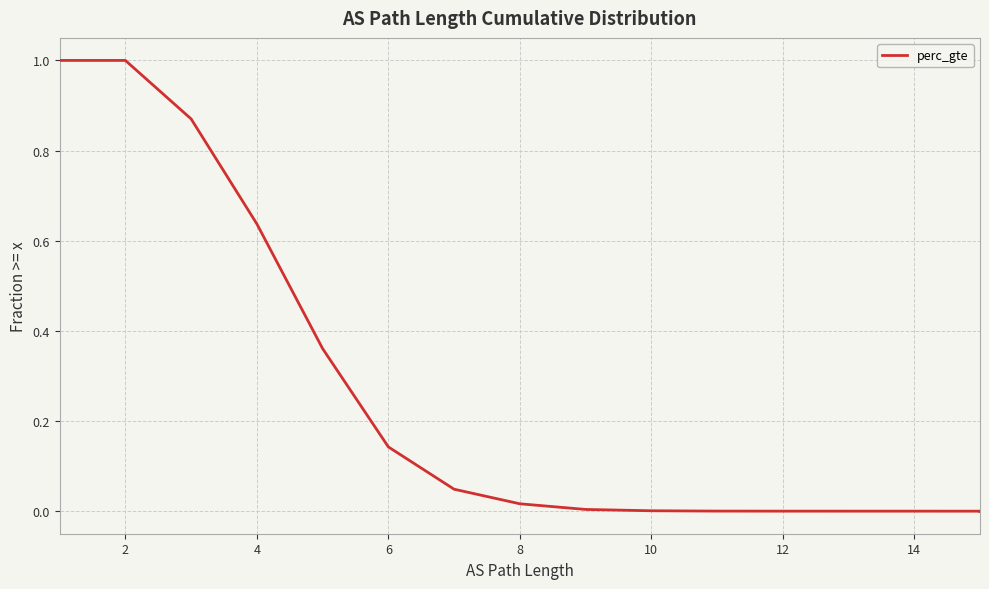

What is the difference between the maximum and second lowest values?

1.0